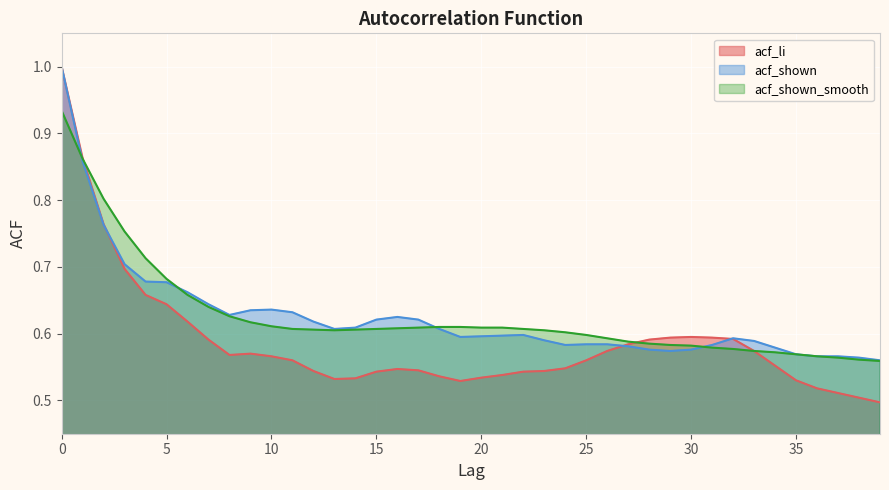

Where is acf_shown_smooth nearest to the value 0?

39